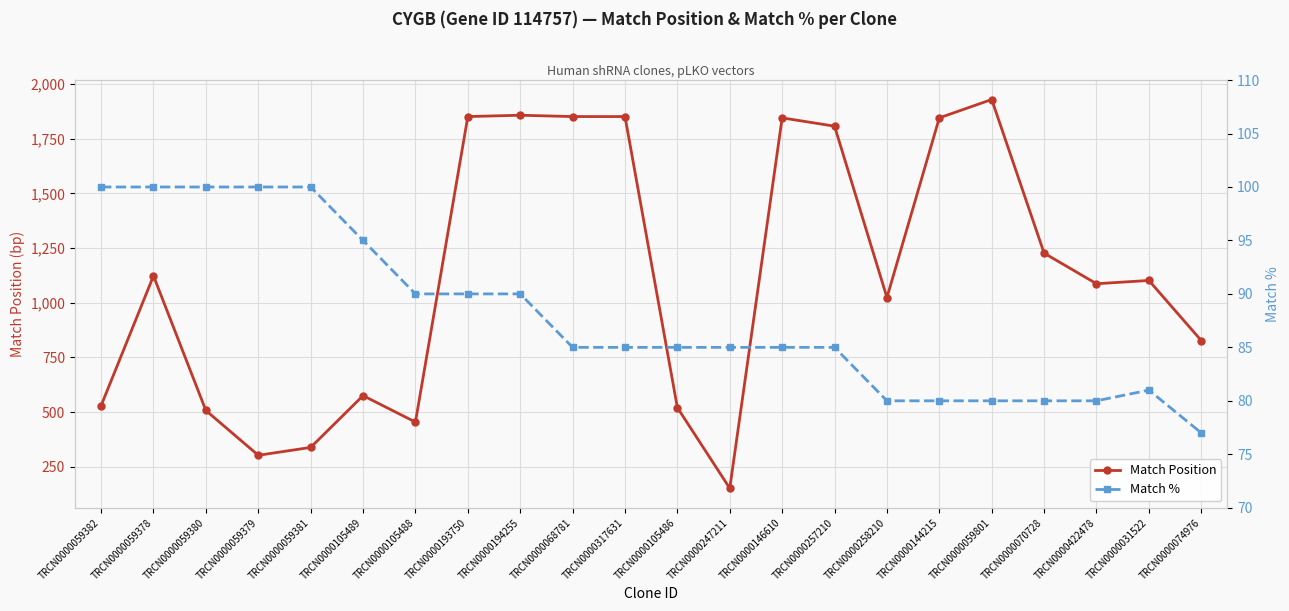

Is it true that Match % equals 80 at TRCN0000422478?

True